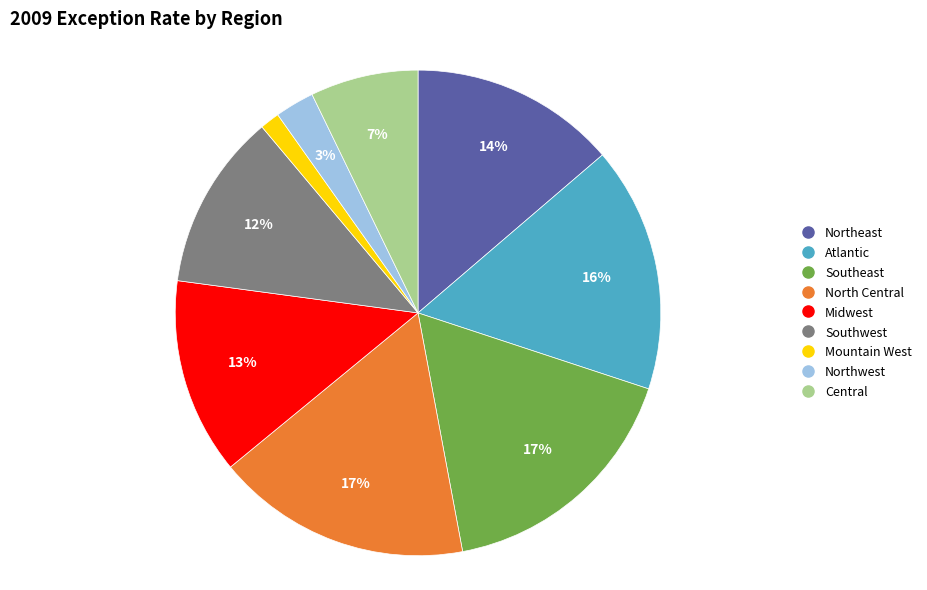

Does Central represent more than half of the total?

No